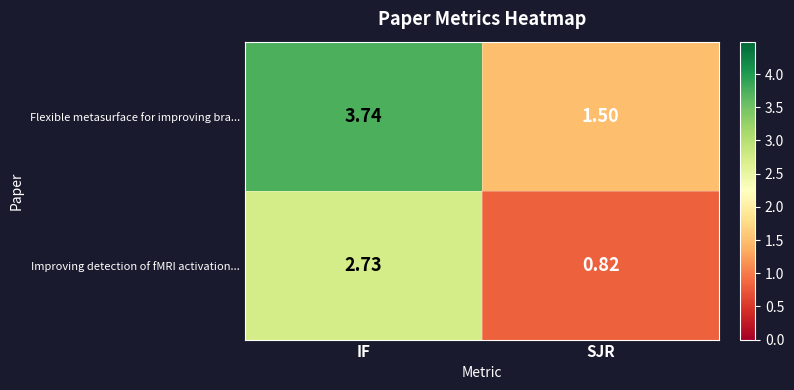

Where is Improving detection of fMRI activation... nearest to the value 1?

SJR